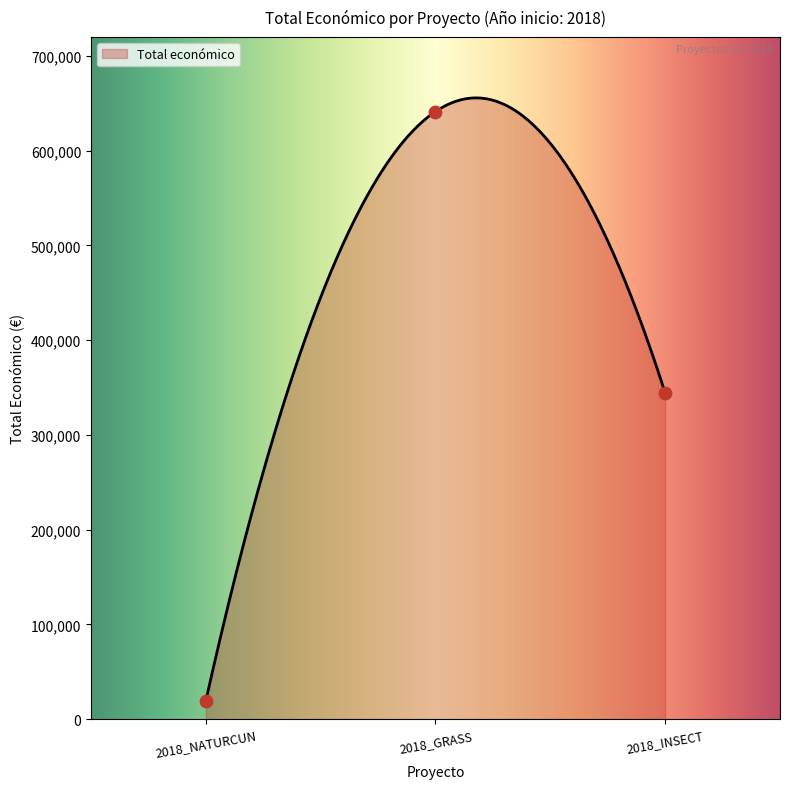

Which has a higher value, 2018_INSECT or 2018_GRASS?

2018_GRASS